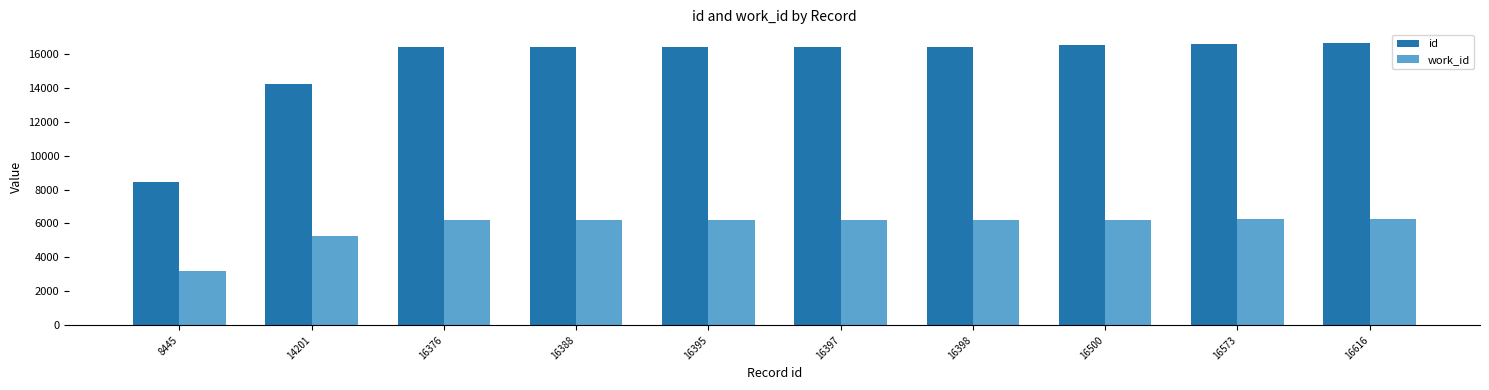

What is the average value of the work_id series?

5826